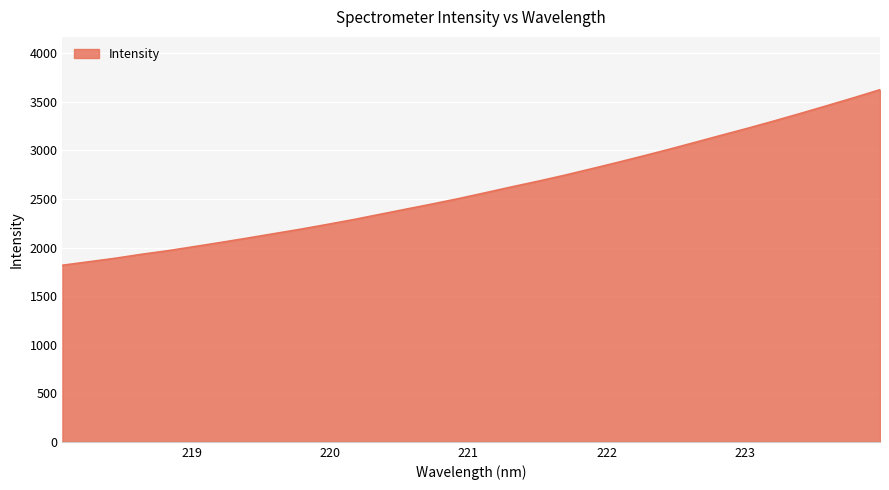

How many values exceed 2562?

16